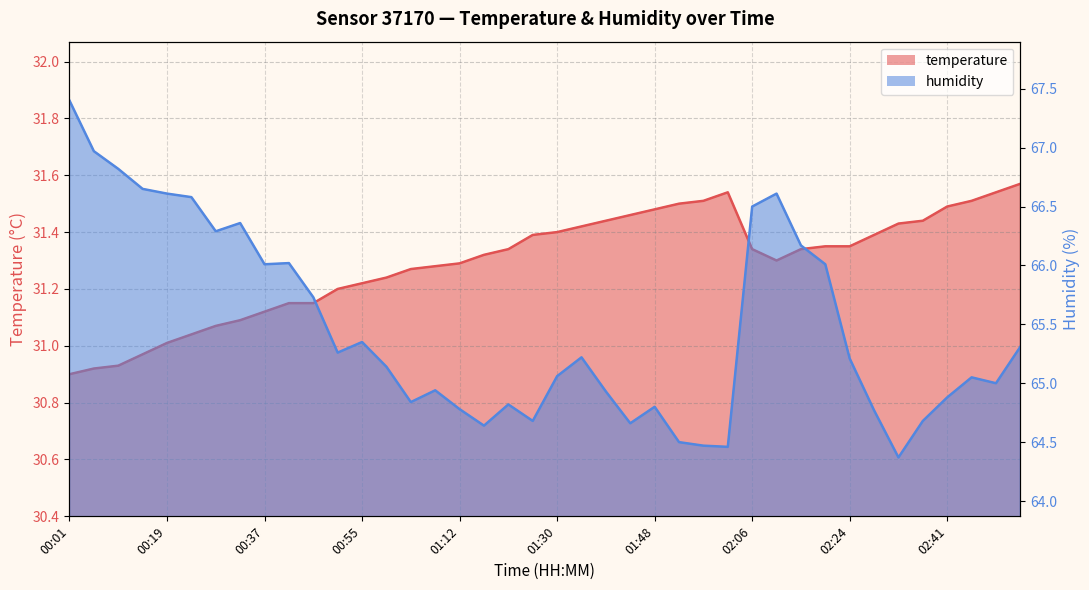

What is the difference between the second highest and minimum values in the temperature series?

0.6